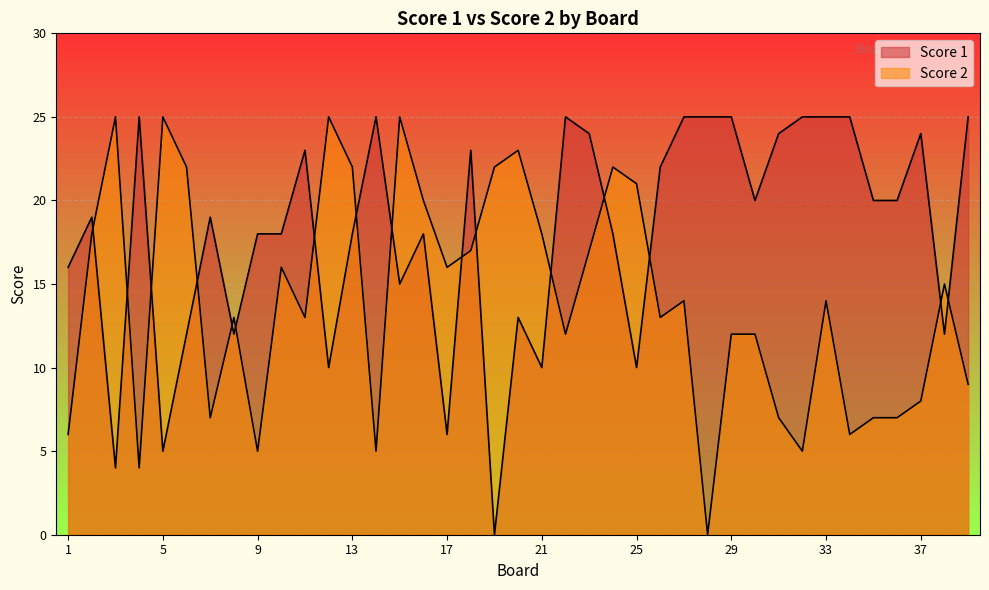

True or false: Score 1 has more than 0 interior local peaks.

True